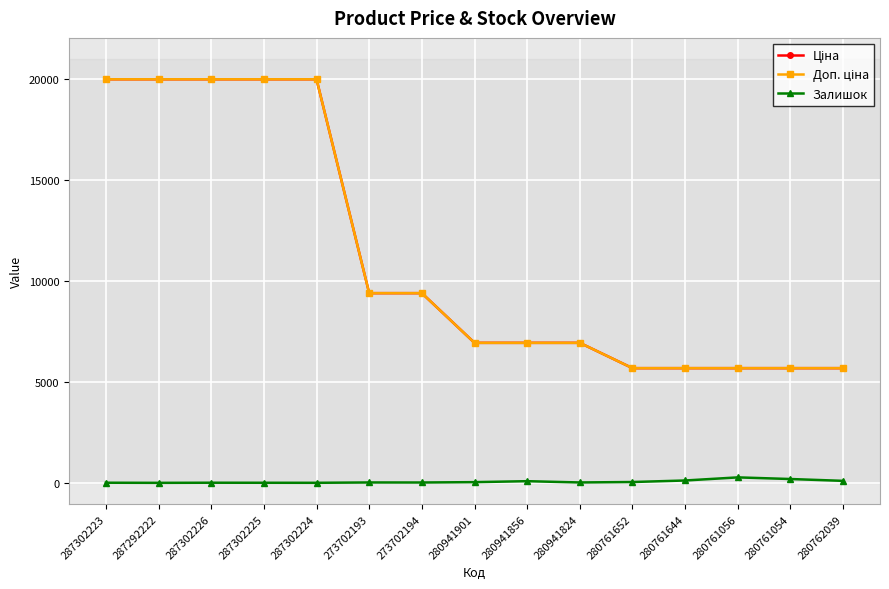

At which label does Залишок reach its minimum?

287292222